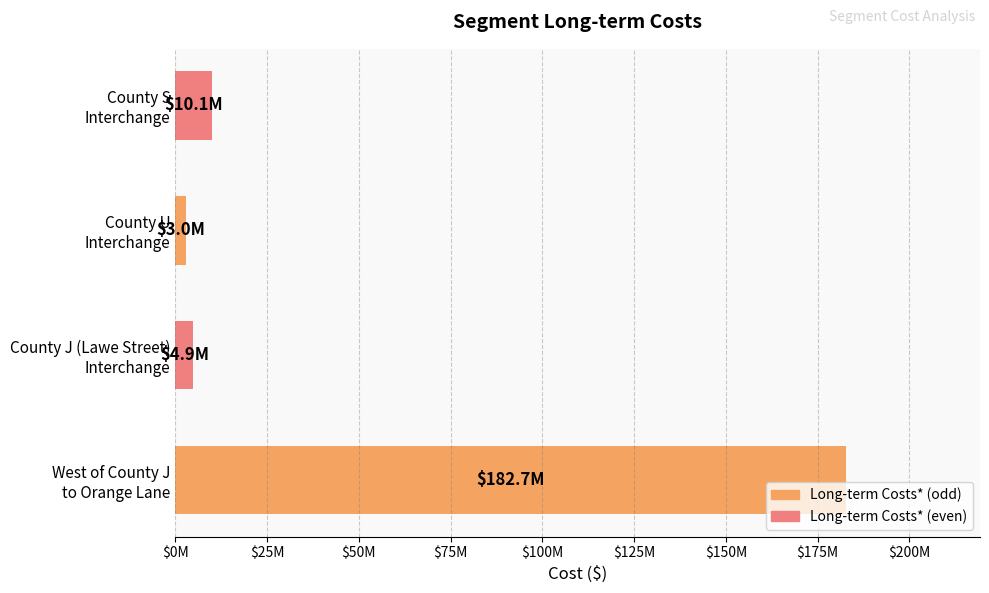

How many data points are less than 10117000?

2